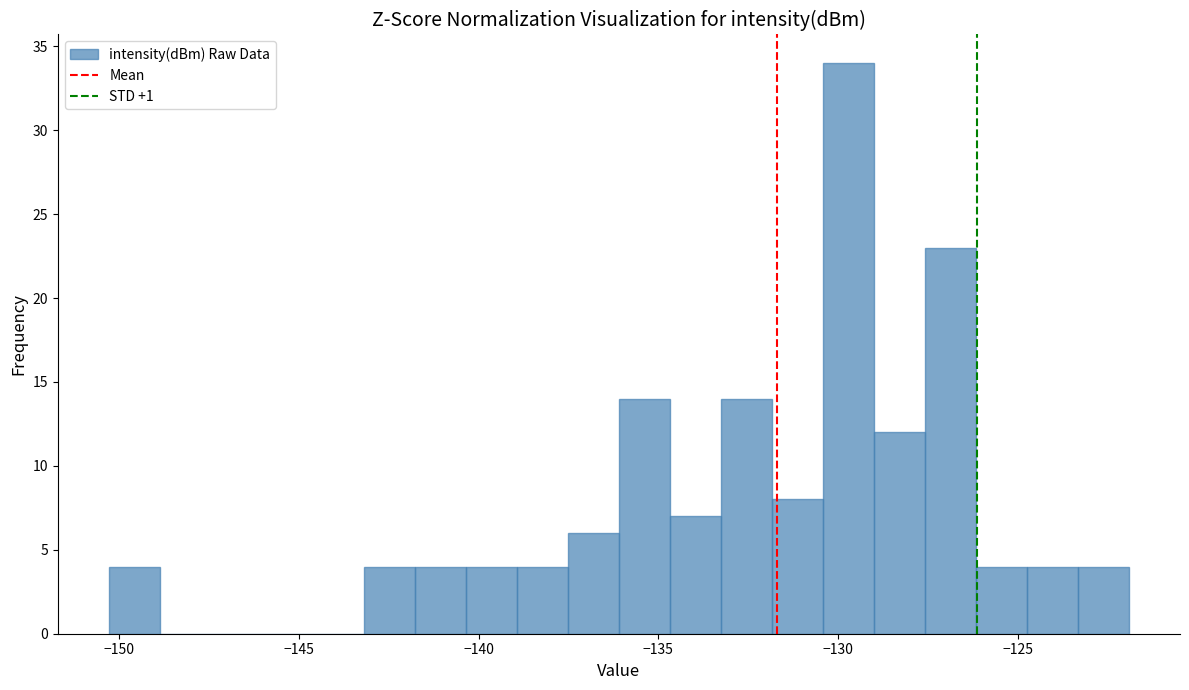

Around what value on the x-axis is the tallest bar? Give the approximate position of its centre, as read against the axis.

-129.5